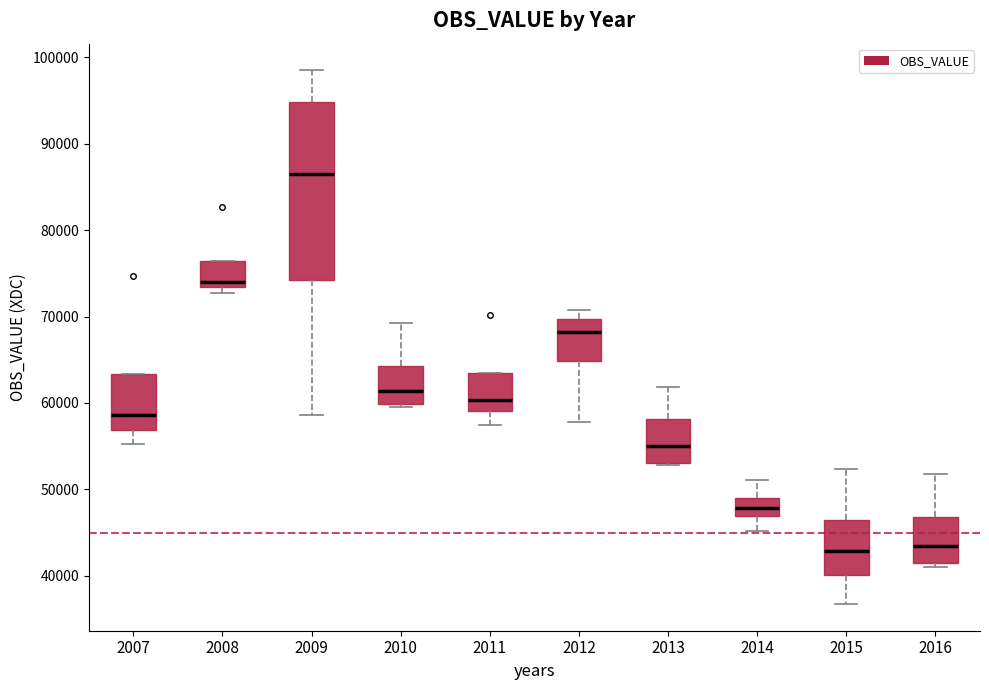

Reading left to right, read every box against the y-axis: the position of its median line, the range the box covers, and the ends of its whiskers. The values are not printed on the chart, so give them approximately, as read against the axis.

2007: median 59000, box 57000 to 63000, whiskers 55000 to 63000
2008: median 74000, box 73000 to 76000, whiskers 73000 (just below the box's lower edge) to 76000
2009: median 86000, box 74000 to 95000, whiskers 59000 to 99000
2010: median 61000, box 60000 to 64000, whiskers 59000 to 69000
2011: median 60000, box 59000 to 63000, whiskers 57000 to 63000
2012: median 68000, box 65000 to 70000, whiskers 58000 to 71000
2013: median 55000, box 53000 to 58000, whiskers 53000 to 62000
2014: median 48000, box 47000 to 49000, whiskers 45000 to 51000
2015: median 43000, box 40000 to 46000, whiskers 37000 to 52000
2016: median 43000, box 42000 to 47000, whiskers 41000 to 52000